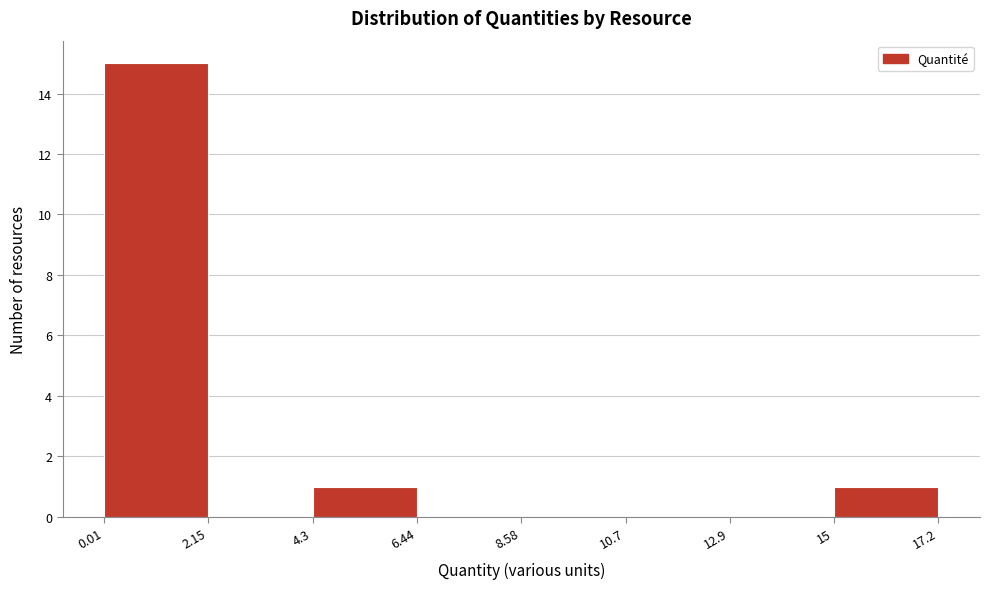

What is the height of the bar covering 0.01 to 2.15 on the x-axis? The values are not printed on the chart, so give them approximately, as read against the axis.

15